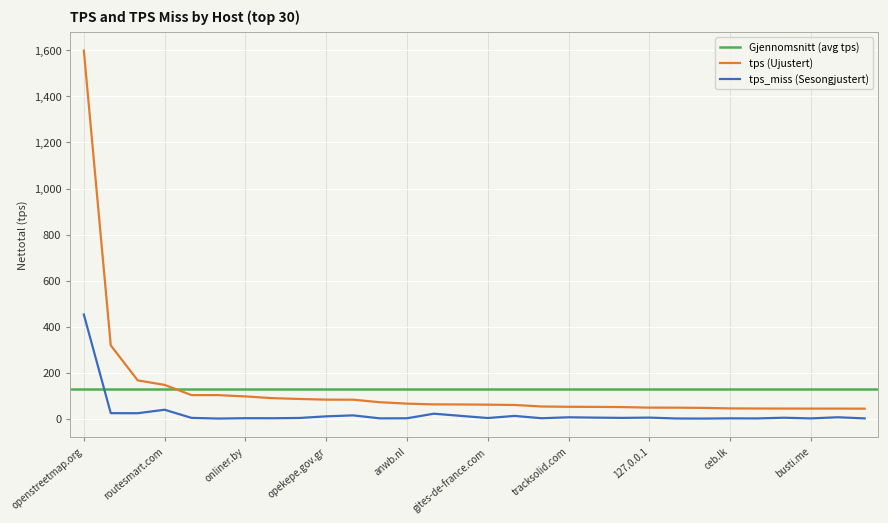

True or false: tps_miss and tps cross at least once.

False